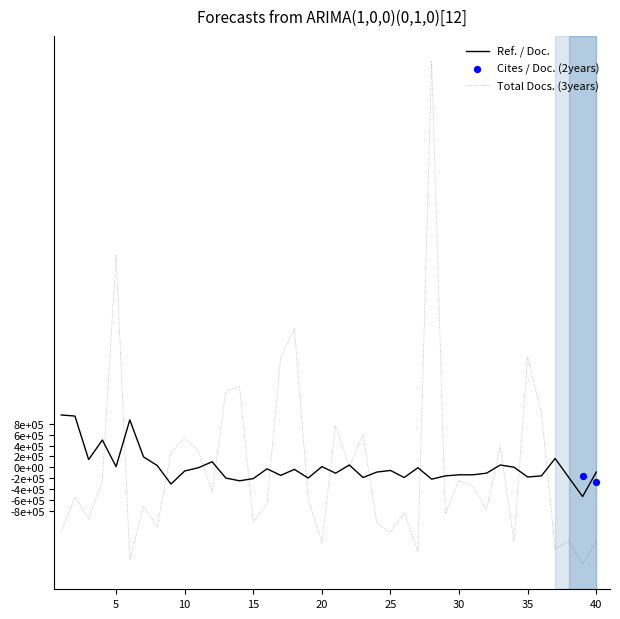

At which category is the sum across all series the highest?

28